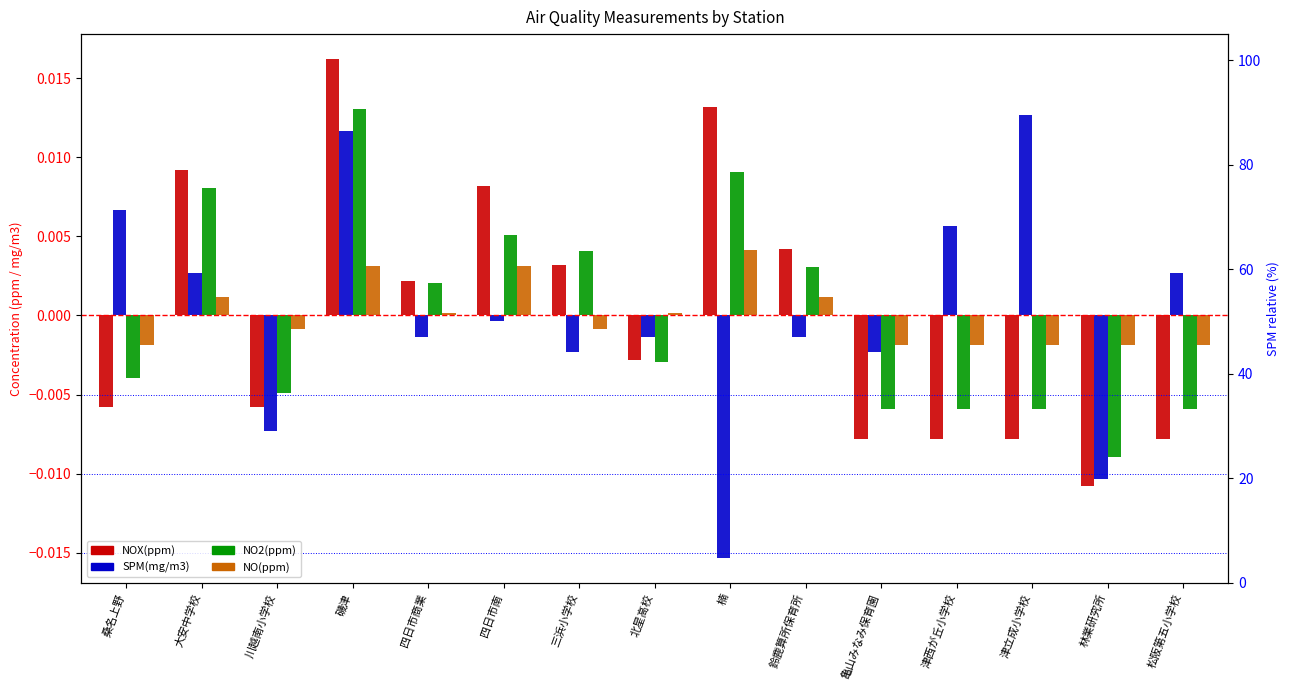

Which label corresponds to the smallest value in the chart?

楠